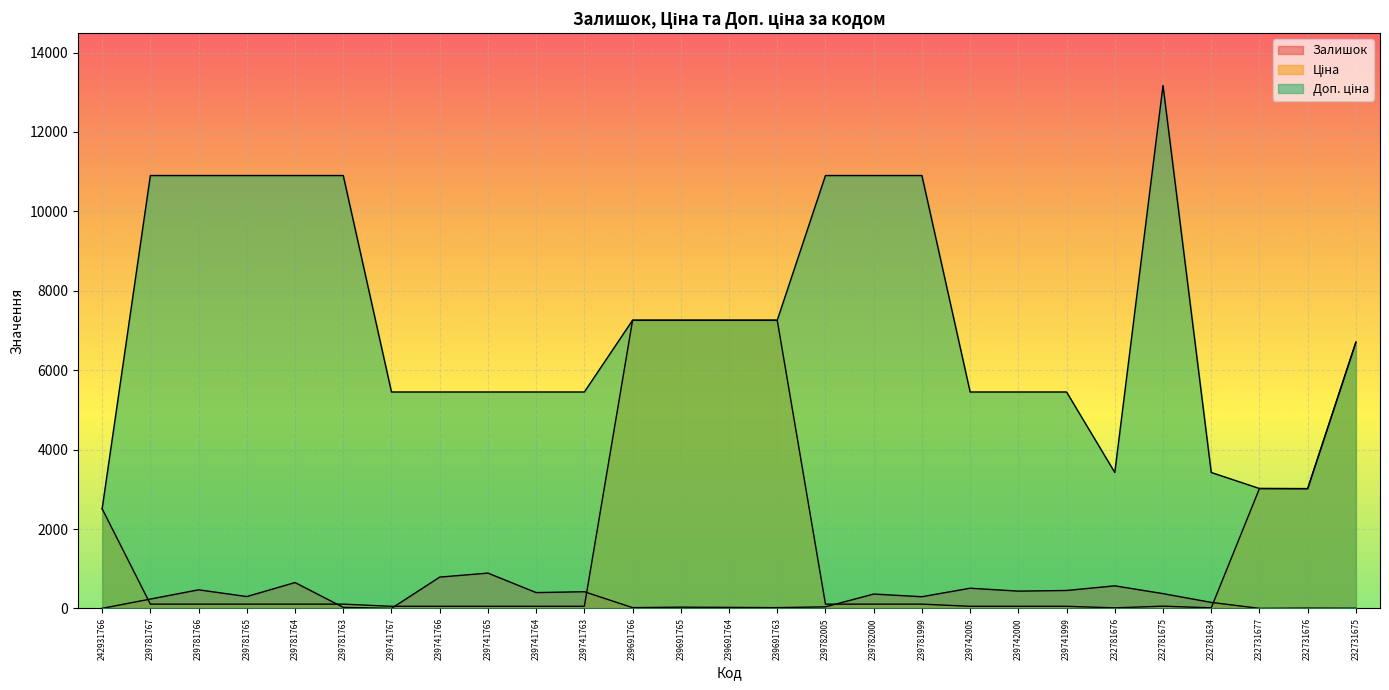

What is the sum of the Залишок values at 232731676 and 239691763?

30.0